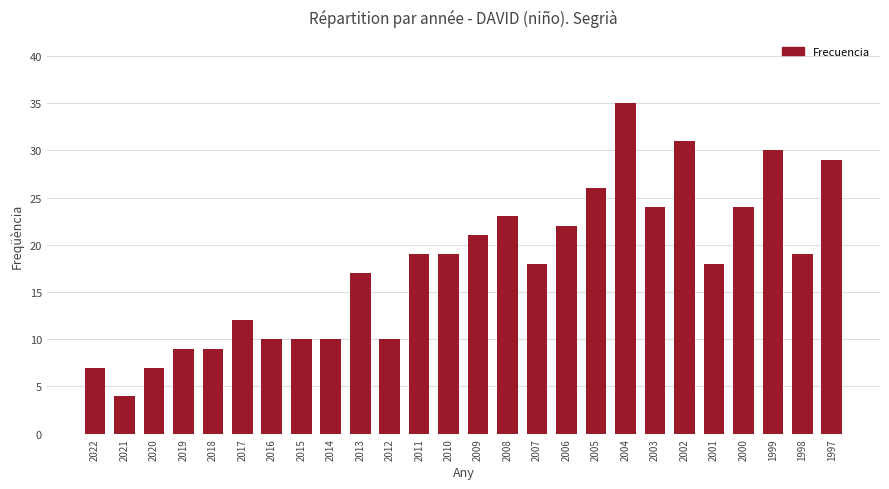

How many data points are less than 19?

13